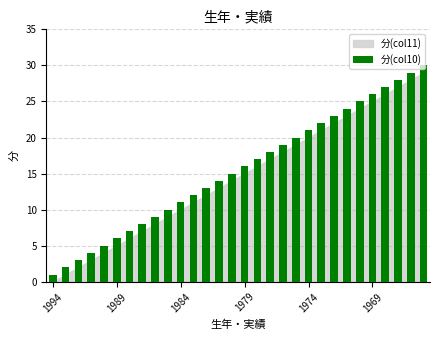

What is the difference between the maximum and minimum values?

29